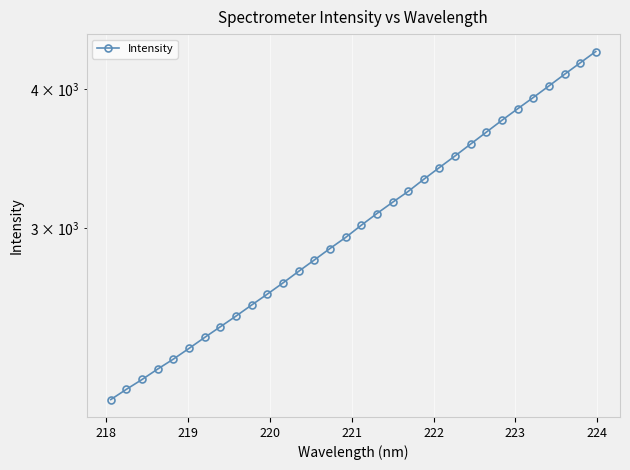

Does the chart display data point markers on the line(s)?

Yes